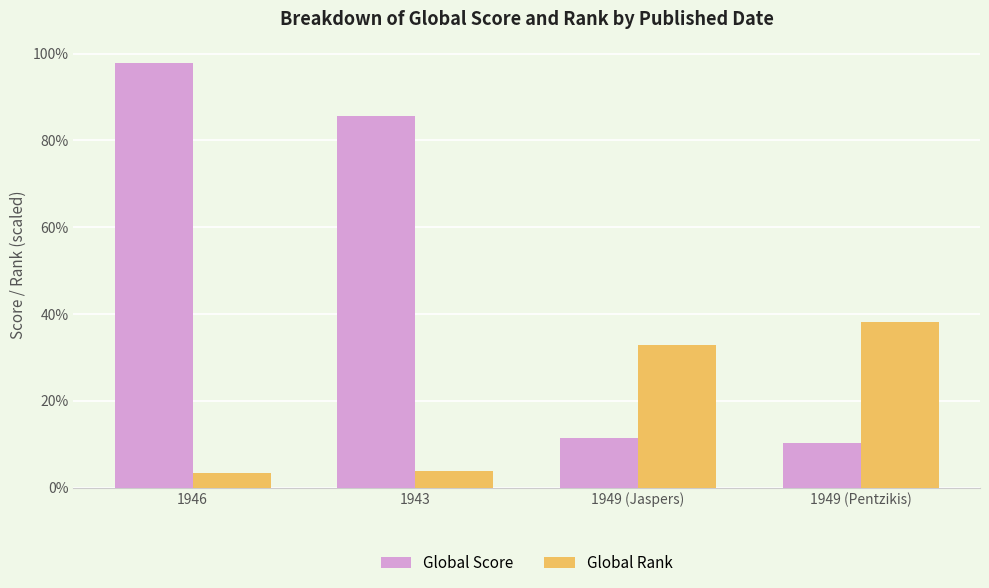

Between 1946 and 1949 (Jaspers), which series saw the biggest shift?

Global Score